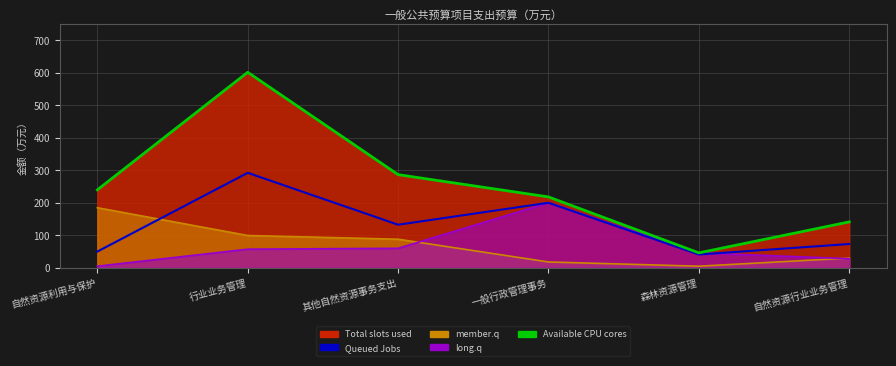

What is the average value of the Queued Jobs series?

131.5